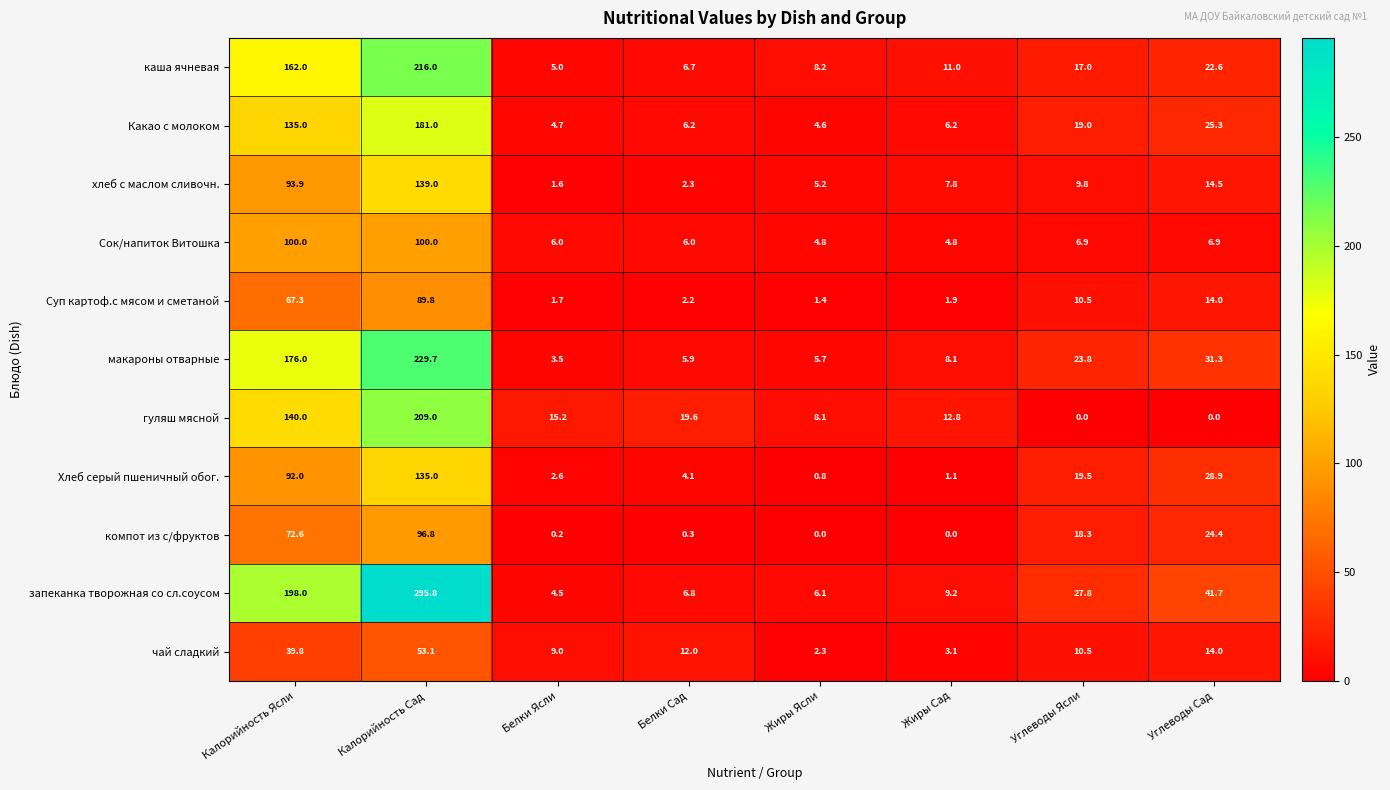

What is the sum of the запеканка творожная со сл.соусом values at Жиры Сад and Углеводы Сад?

50.9